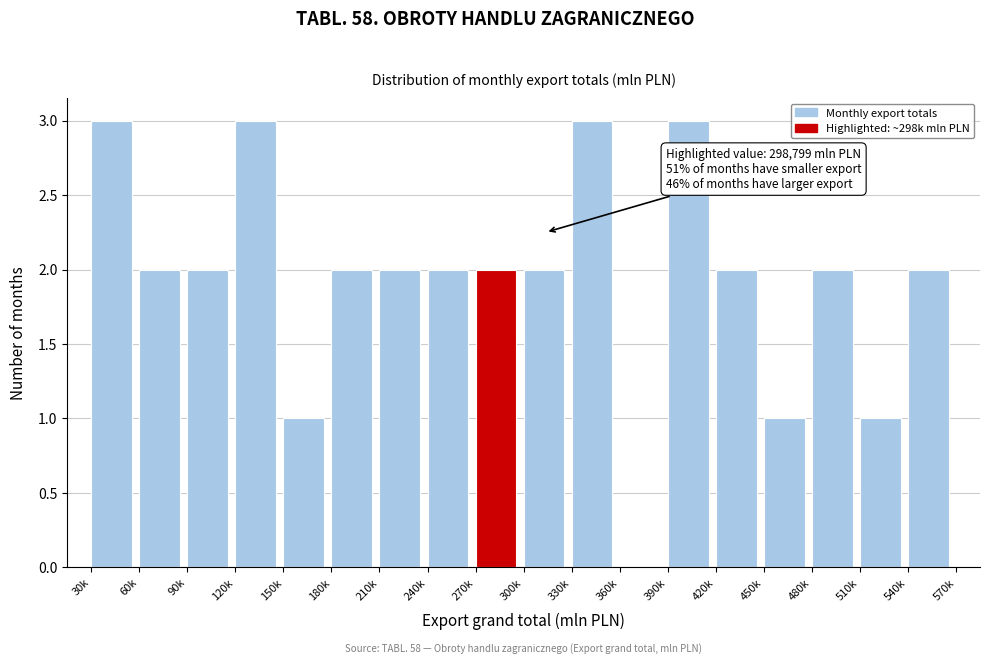

Reading right to left, transcribe all the data shown in this chart.

540k=2	510k=1	480k=2	450k=1	420k=2	390k=3	360k=0	330k=3	300k=2	270k=2	240k=2	210k=2	180k=2	150k=1	120k=3	90k=2	60k=2	30k=3